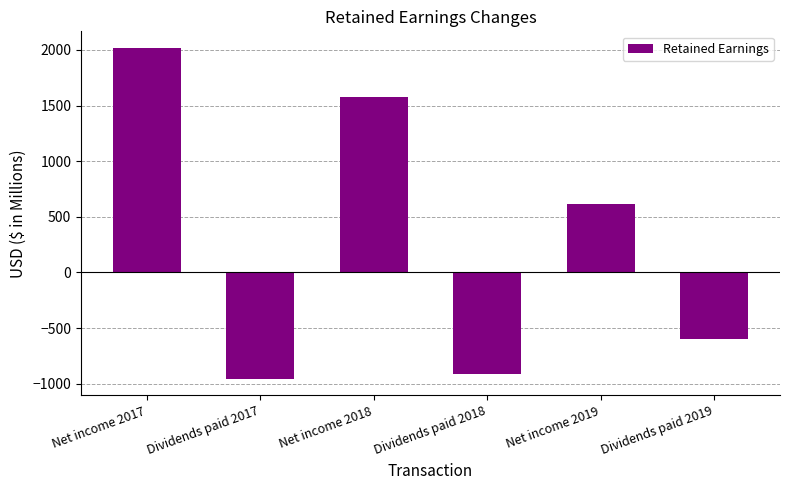

What is the difference between the maximum and minimum values?

2973